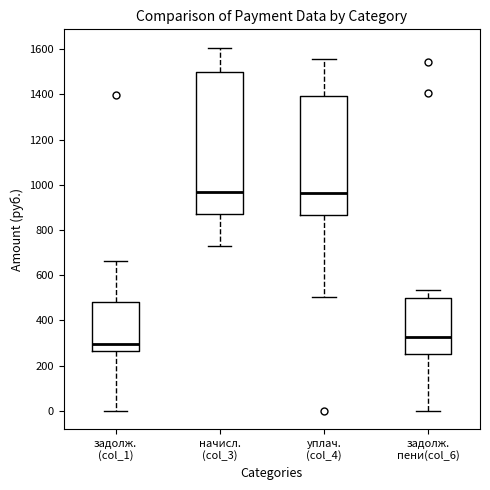

Reading left to right, read every box against the y-axis: the position of its median line, the range the box covers, and the ends of its whiskers. The values are not printed on the chart, so give them approximately, as read against the axis.

задолж. (col_1): median 300, box 260 to 480, whiskers 0 to 660
начисл. (col_3): median 960, box 860 to 1500, whiskers 740 to 1600
уплач. (col_4): median 960, box 860 to 1400, whiskers 500 to 1560
задолж. пени(col_6): median 320, box 260 to 500, whiskers 0 to 540